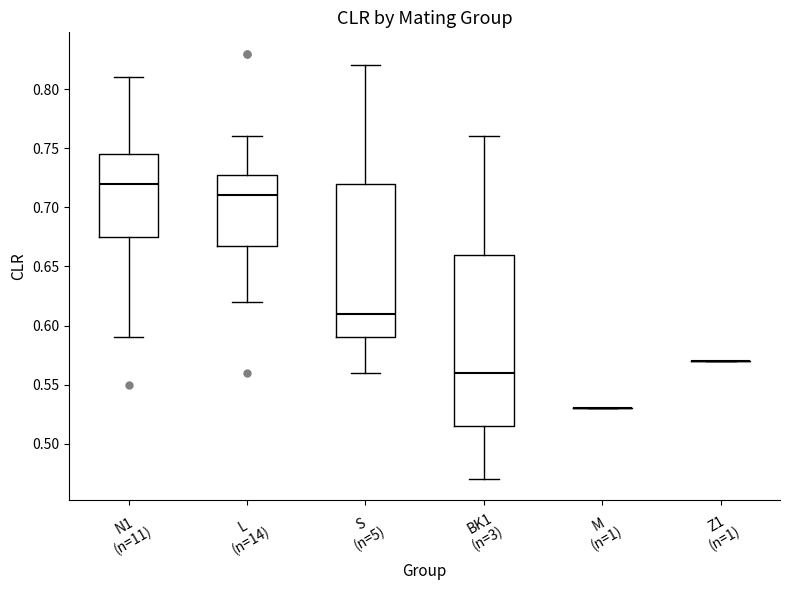

Reading left to right, read every box against the y-axis: the position of its median line, the range the box covers, and the ends of its whiskers. The values are not printed on the chart, so give them approximately, as read against the axis.

N1 (n=11): median 0.720, box 0.675 to 0.745, whiskers 0.590 to 0.810
L (n=14): median 0.710, box 0.670 to 0.730, whiskers 0.620 to 0.760
S (n=5): median 0.610, box 0.590 to 0.720, whiskers 0.560 to 0.820
BK1 (n=3): median 0.560, box 0.515 to 0.660, whiskers 0.470 to 0.760
M (n=1): box collapsed to a line at 0.530, whiskers 0.530 to 0.530
Z1 (n=1): box collapsed to a line at 0.570, whiskers 0.570 to 0.570